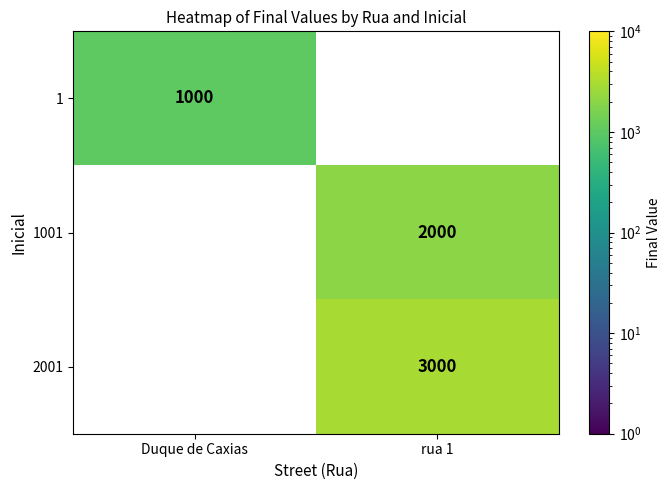

Is it true that 1001 equals 3103 at rua 1?

False